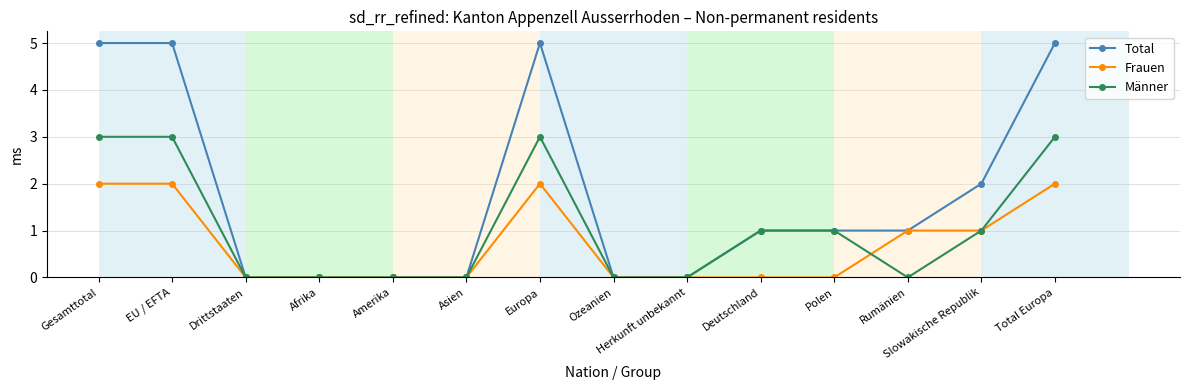

What is the label of the 13th point from the left?

Slowakische Republik